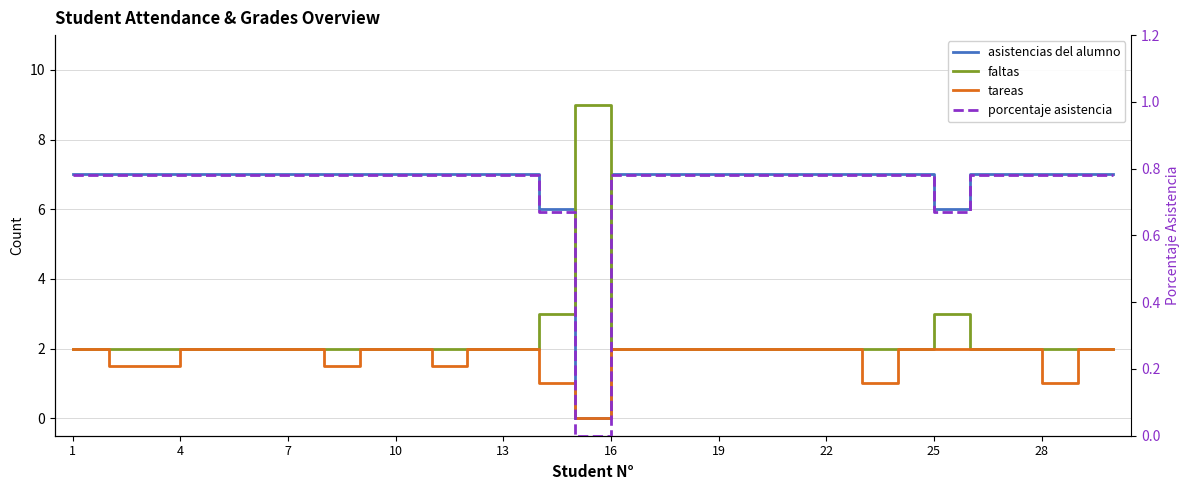

Is the value of tareas at 11 greater than the value of faltas at 22?

No